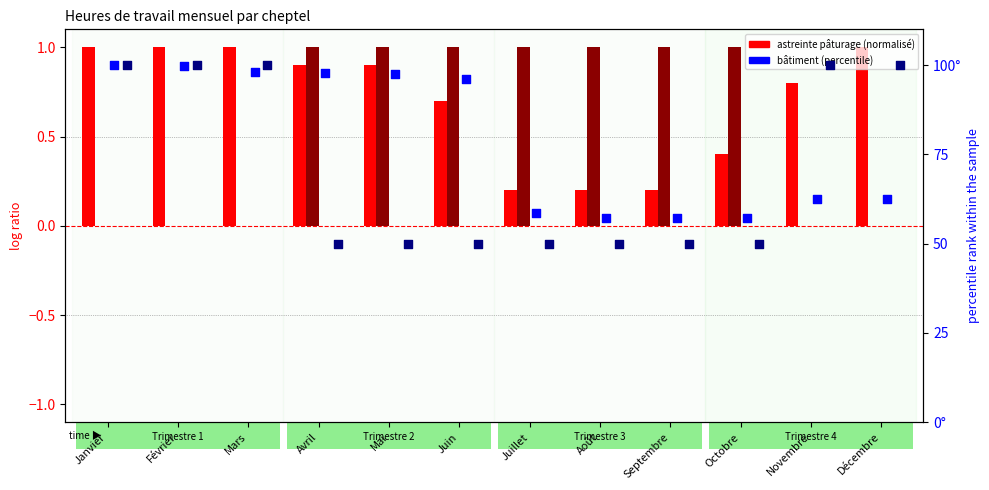

At which category is the sum across all series the highest?

Janvier